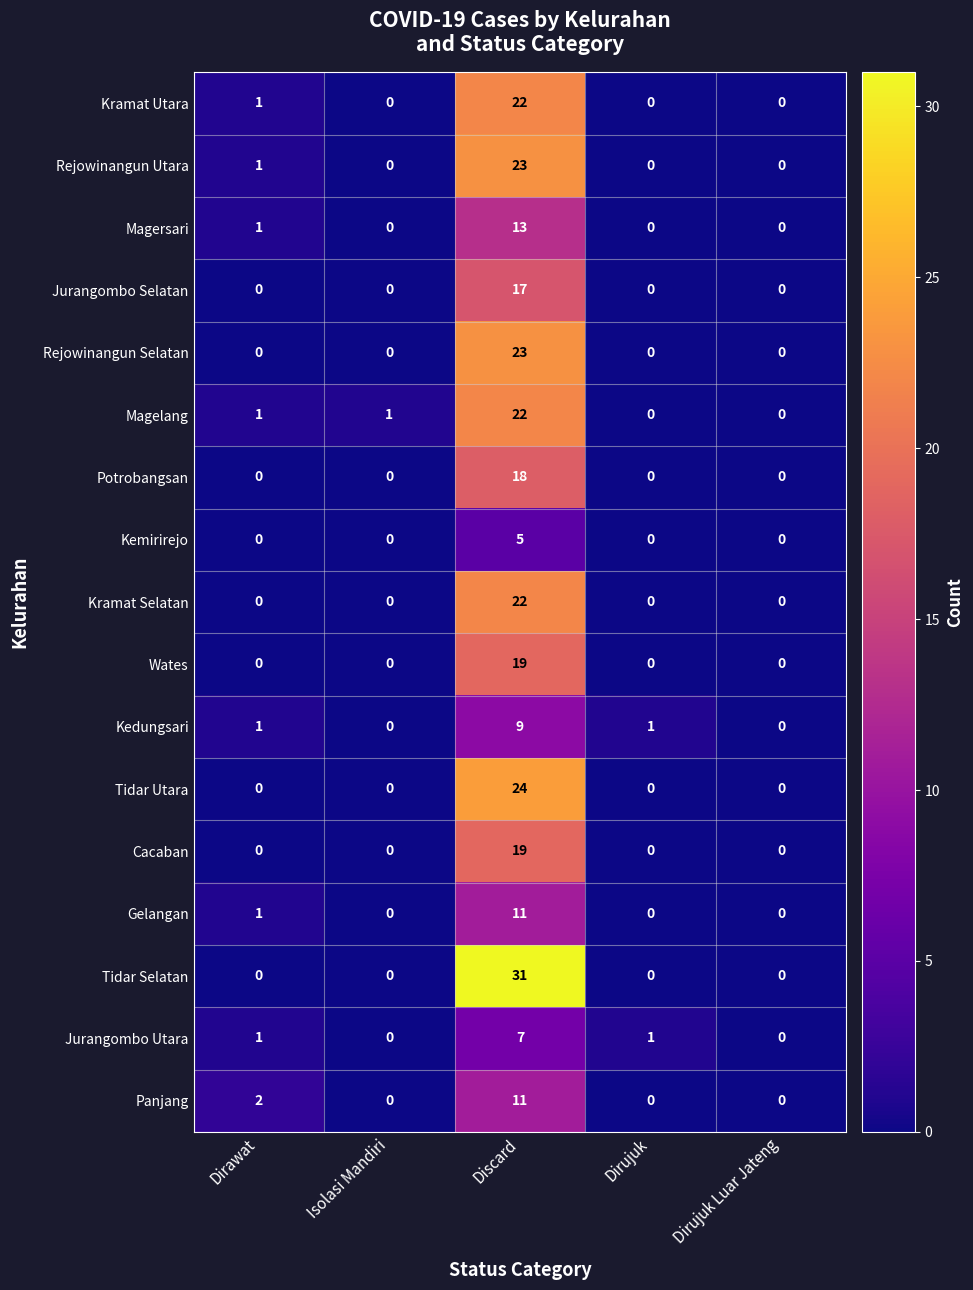

What is the sum of the Rejowinangun Utara values at Discard and Dirujuk?

23